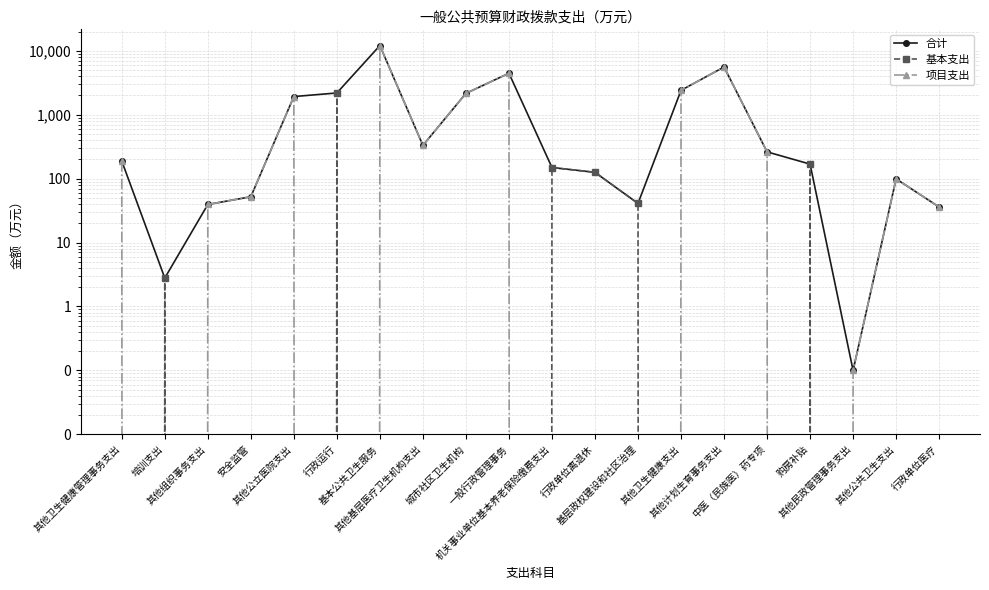

True or false: 项目支出 and 合计 cross at least once.

False